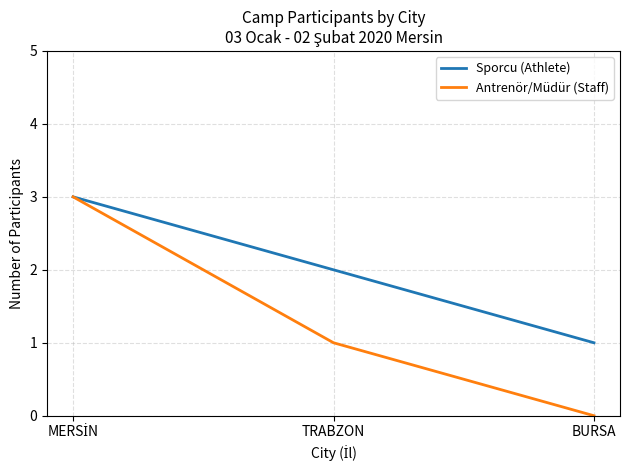

What are all the series names shown in the legend?

Sporcu (Athlete), Antrenör/Müdür (Staff)